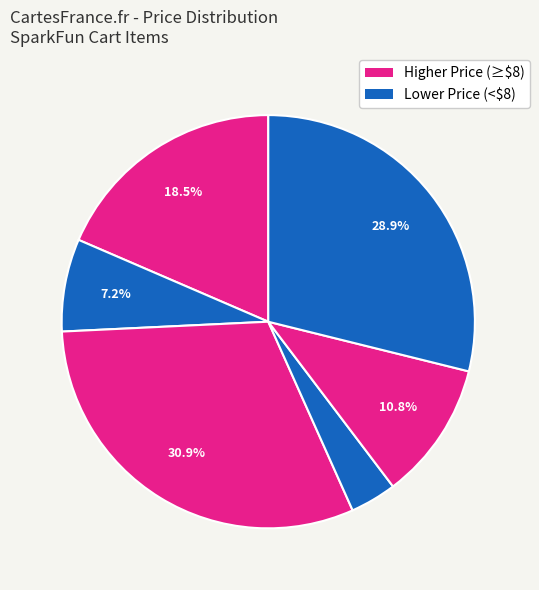

Count the number of slices in the pie.

6